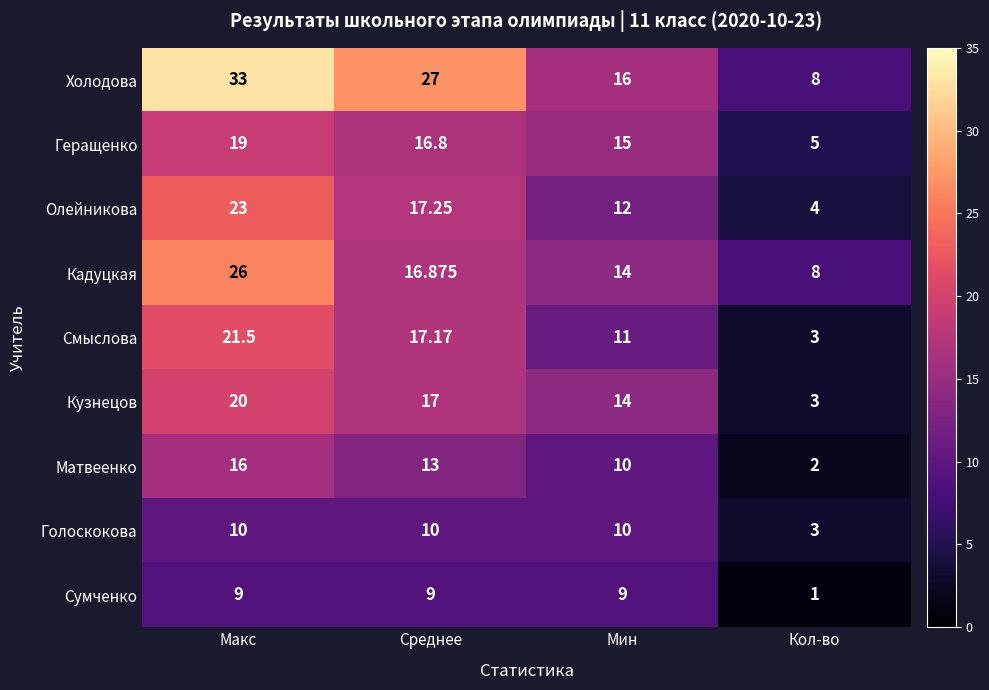

List the labels in order of Олейникова value, largest first.

Макс, Среднее, Мин, Кол-во